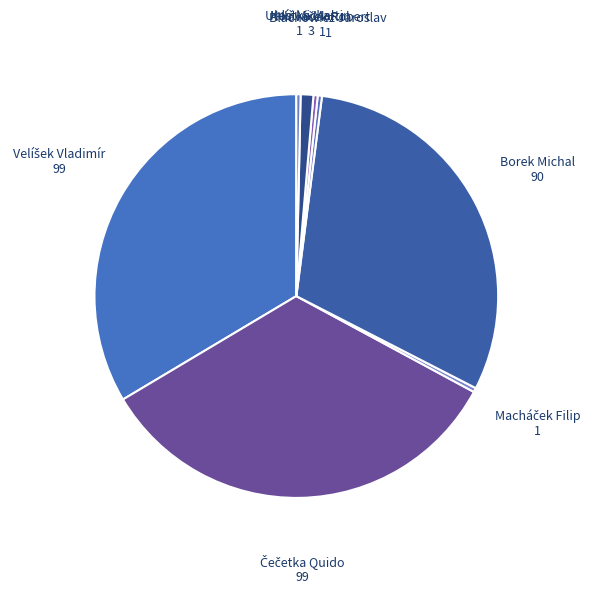

Count the number of slices in the pie.

8